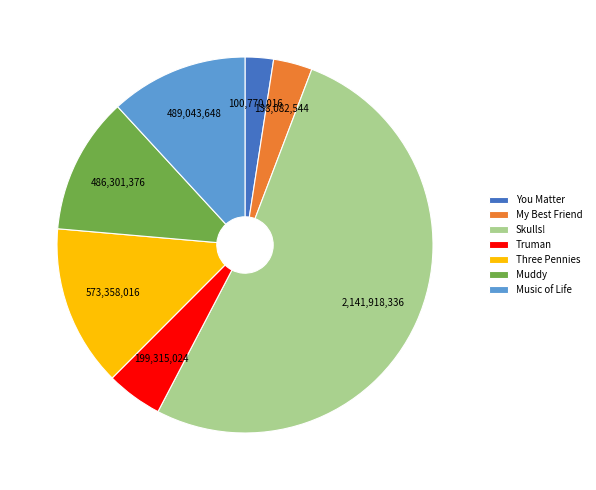

What is the largest slice in the pie chart?

Skulls!